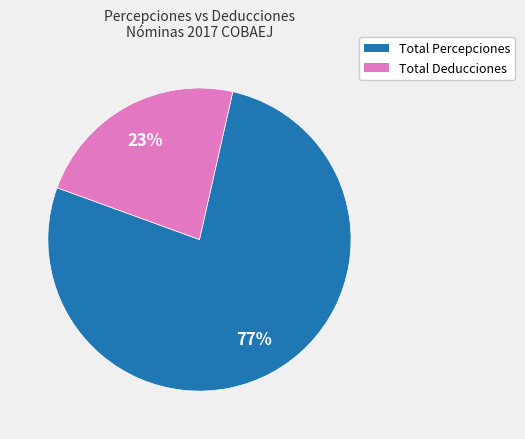

Between Total Percepciones and Total Deducciones, which is larger?

Total Percepciones